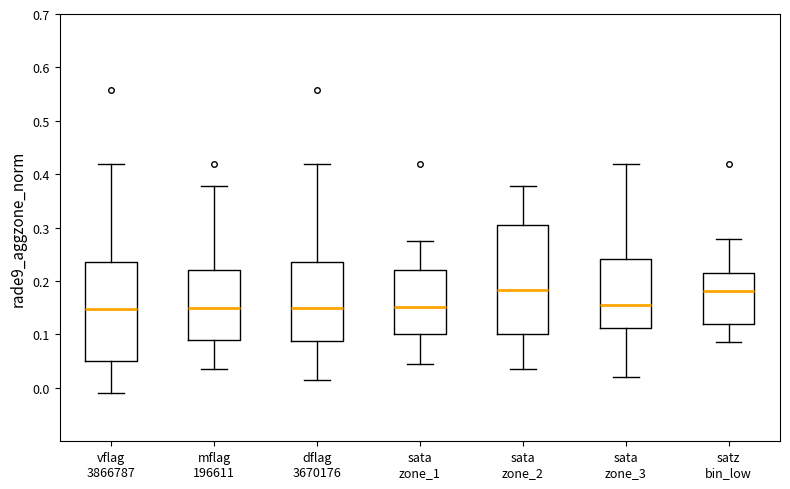

Where does the upper whisker of the box for dflag 3670176 end on the y-axis? The values are not printed on the chart, so give them approximately, as read against the axis.

0.42